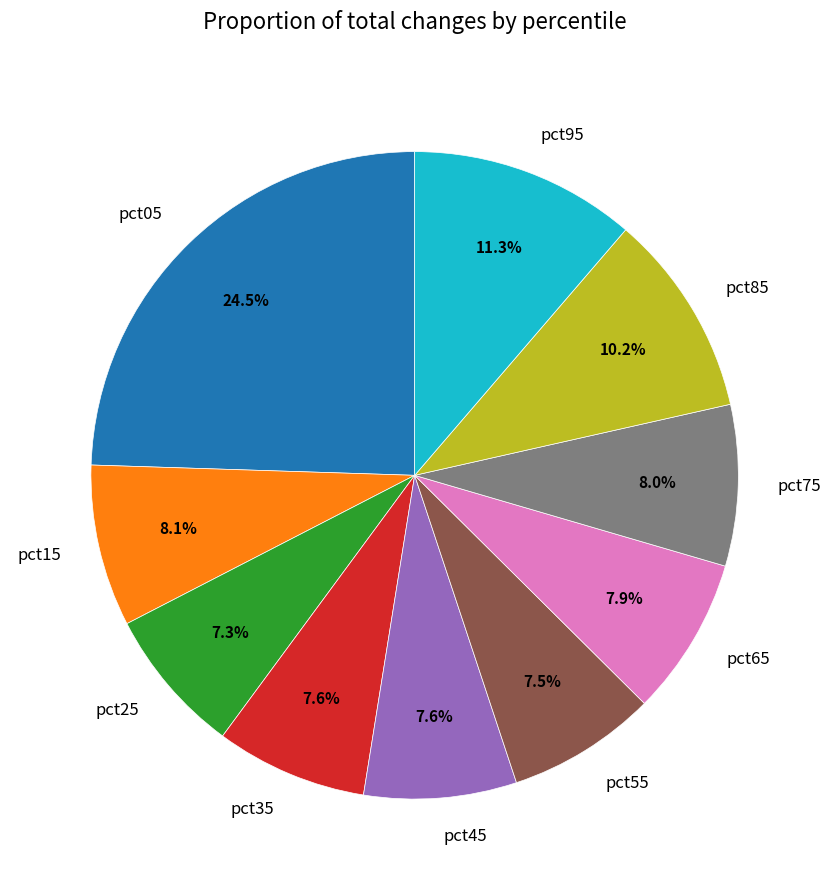

To the nearest percent, what is the average slice percentage?

10%